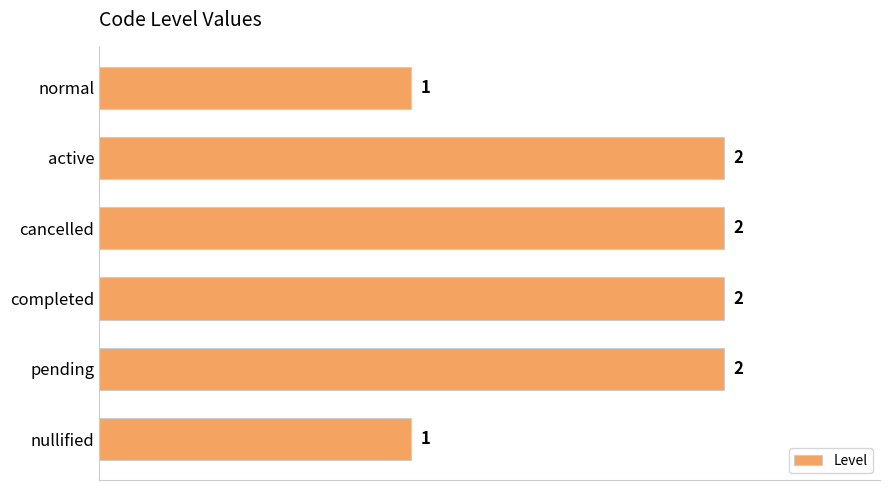

Is it true that the value at cancelled is 1?

False